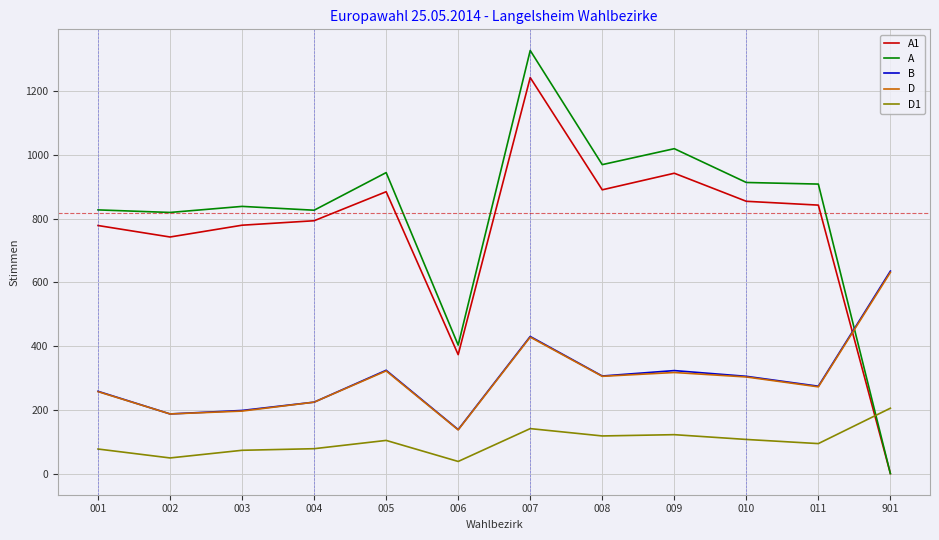

What is the maximum value for D1?

205